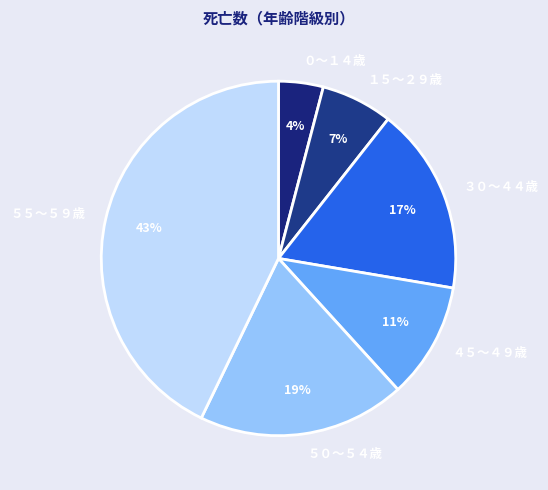

Does any single category account for the majority?

No